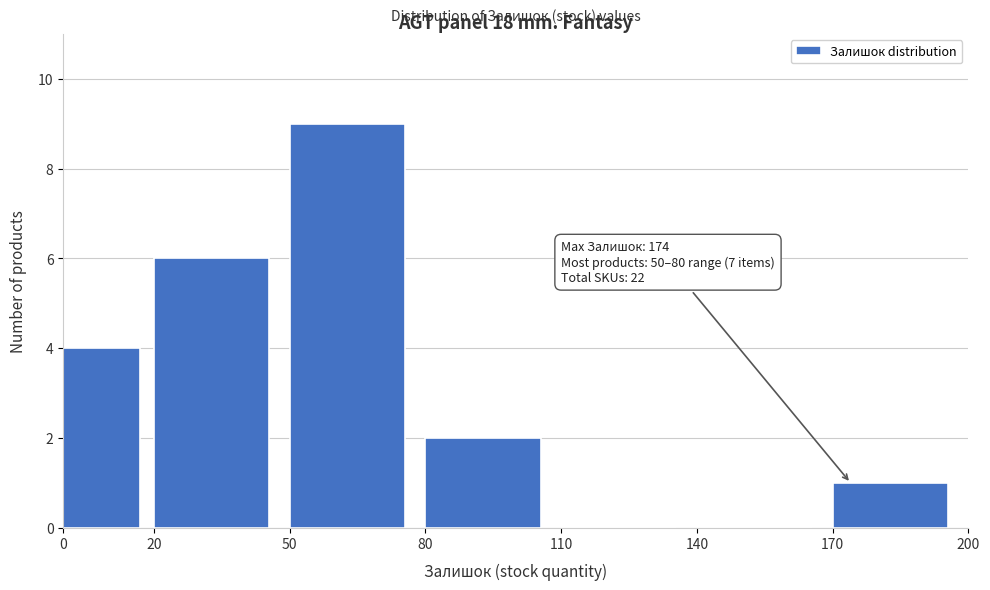

Over which range of the x-axis is the bar tallest?

50 to 80